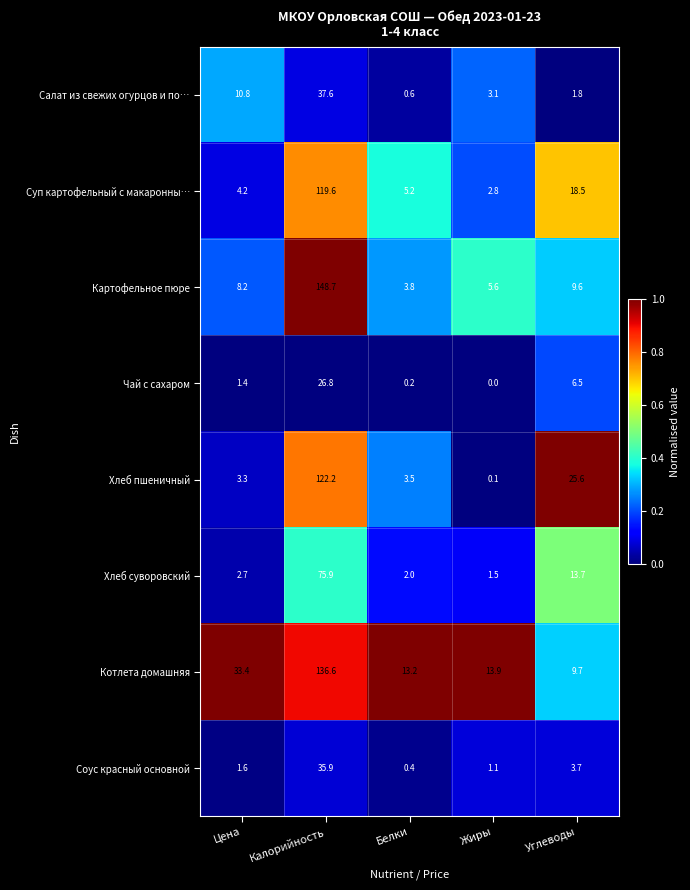

Rank the categories by Чай с сахаром value from lowest to highest.

Жиры, Белки, Цена, Углеводы, Калорийность